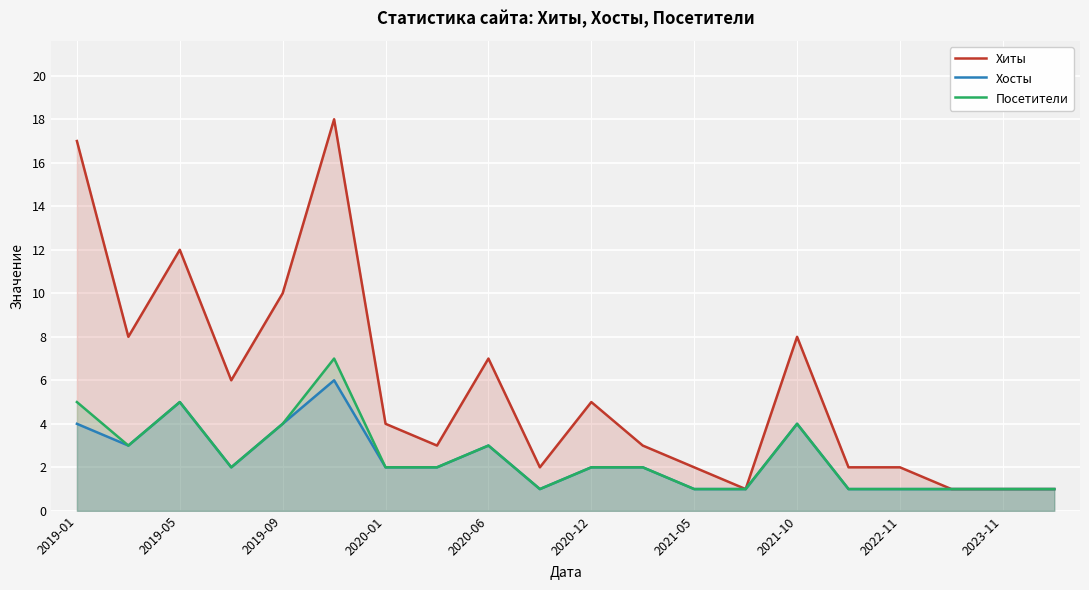

How many values in the Хосты series exceed 2?

7